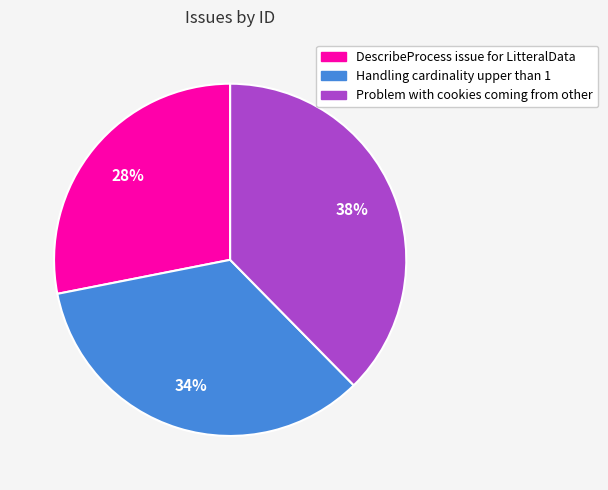

Which category has the biggest portion of the pie?

Problem with cookies coming from other